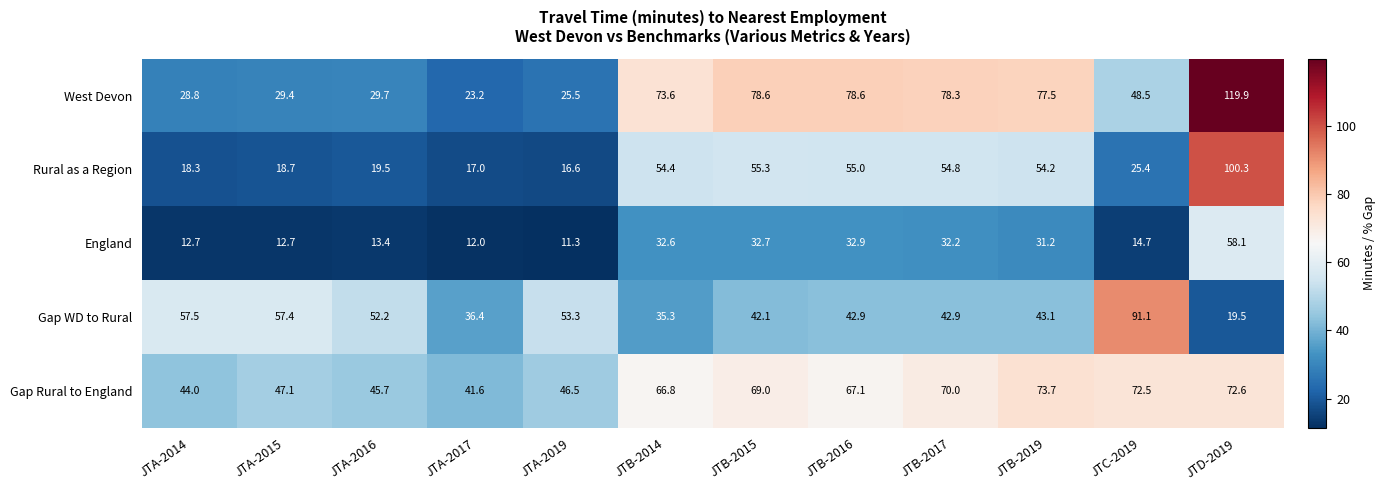

How many data points does each series have?

12